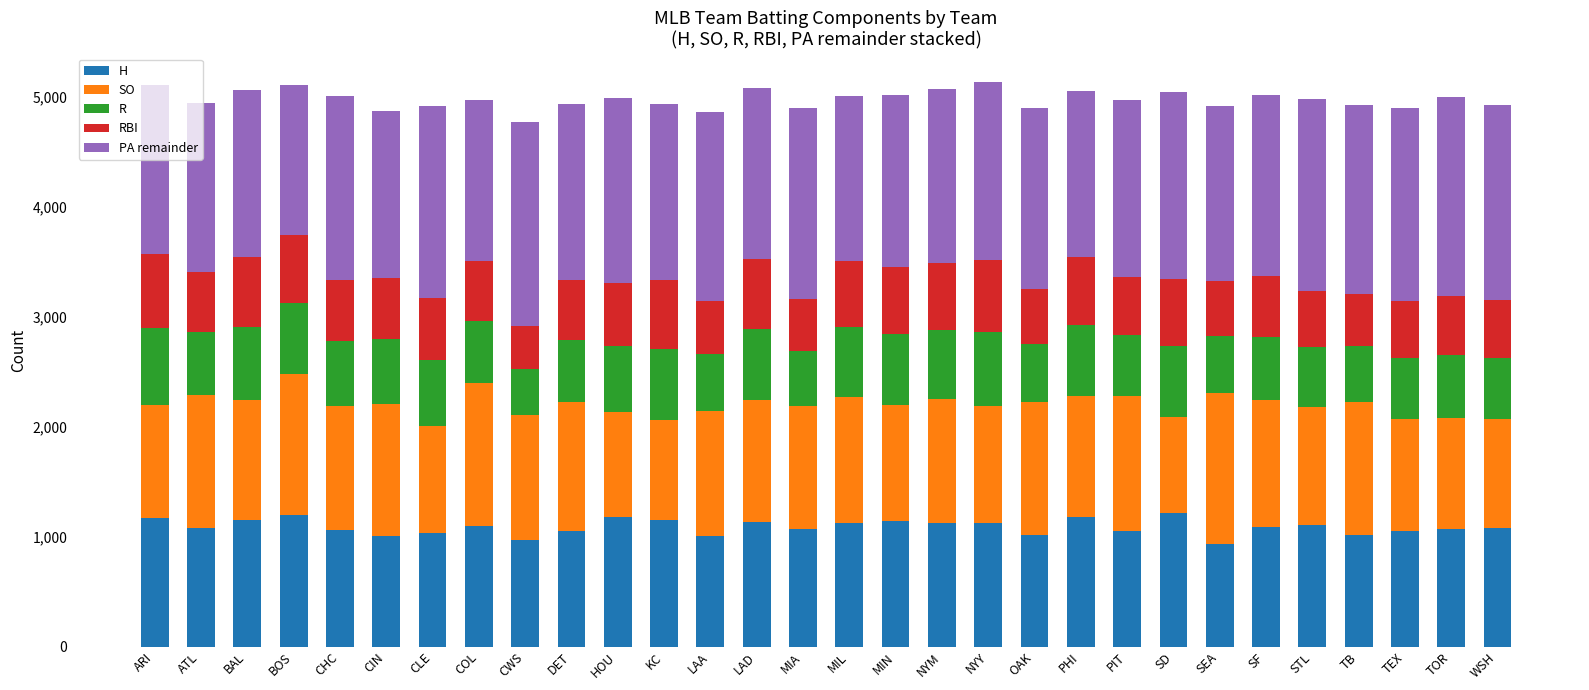

What is the maximum value for H?

1213